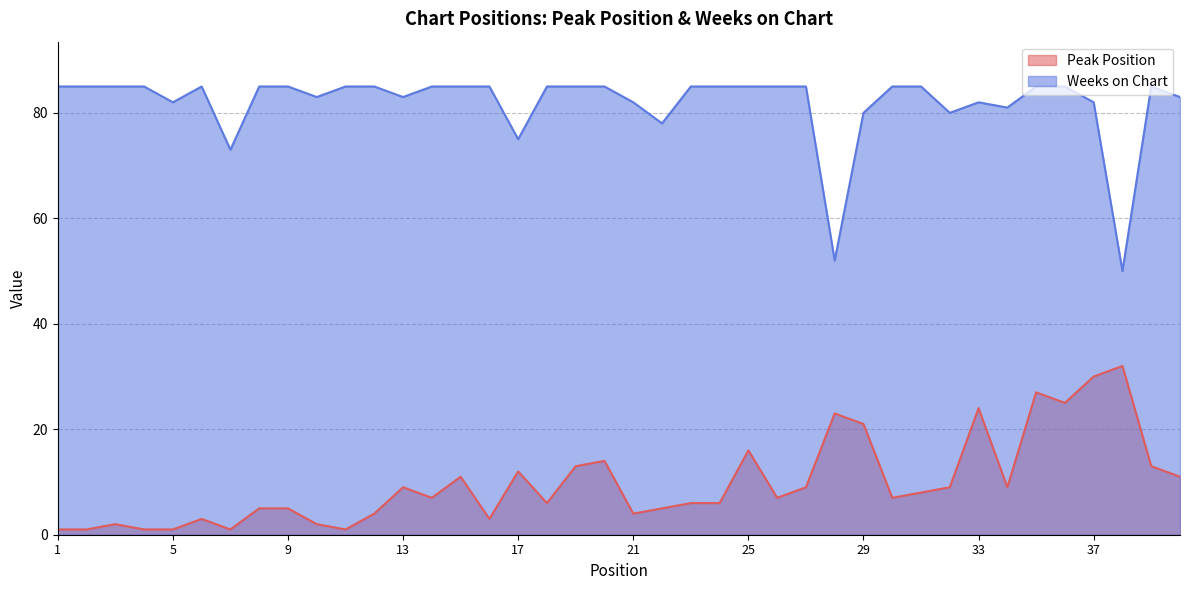

What is the value of the Peak Position point at the 17th from the left?

12